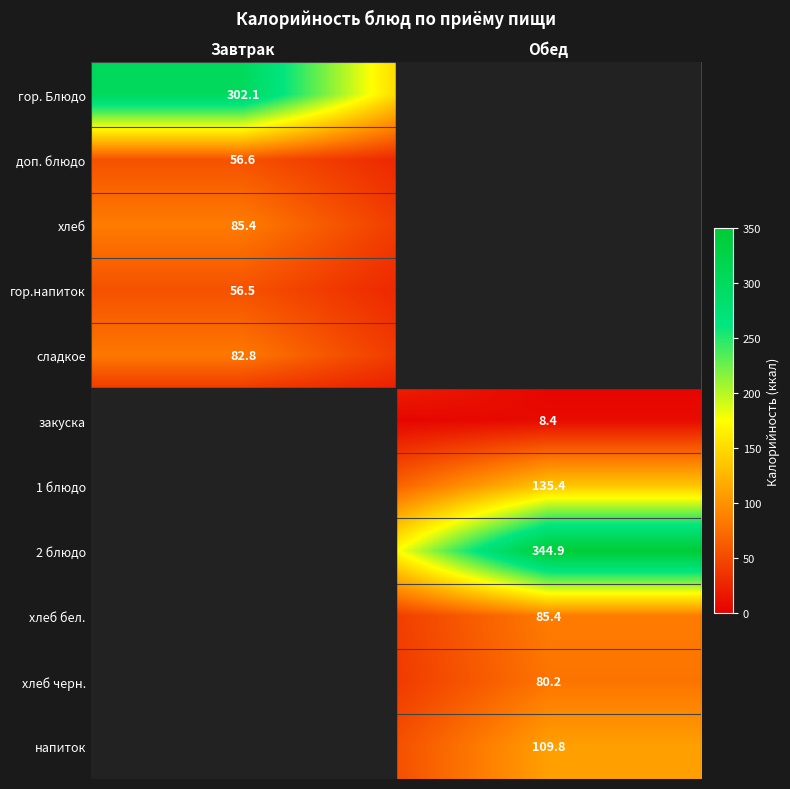

What is the greatest value displayed?

344.9